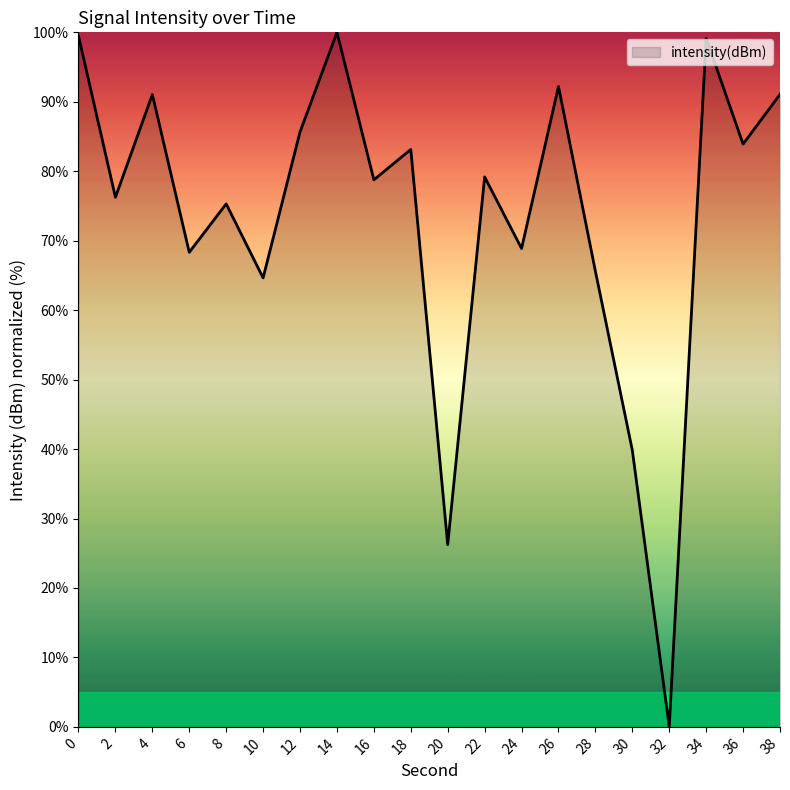

How many lines are shown in the chart?

1